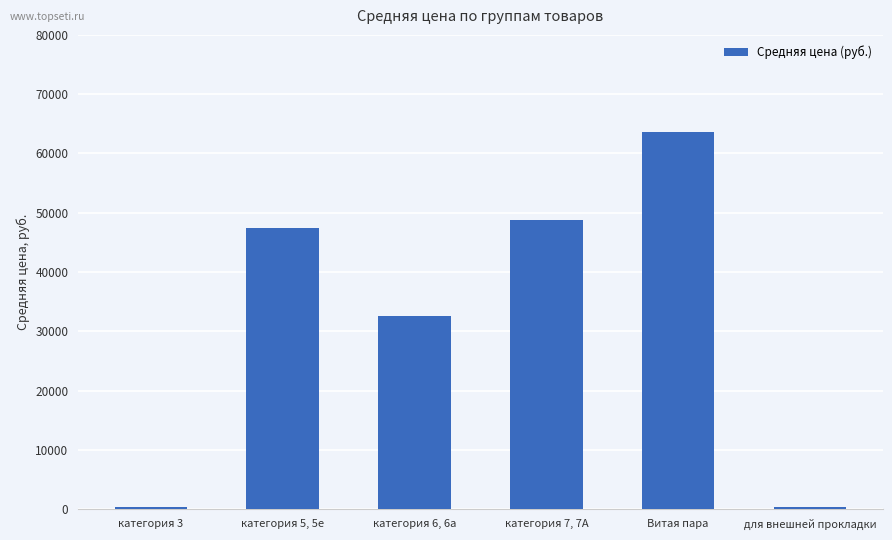

Which label corresponds to the largest value in the chart?

Витая пара